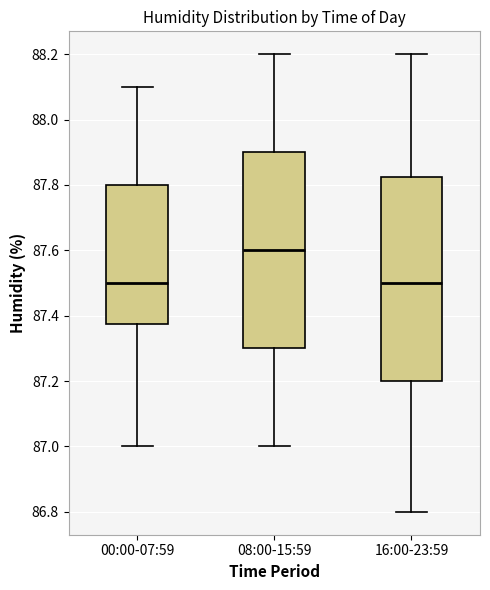

Reading left to right, read every box against the y-axis: the position of its median line, the range the box covers, and the ends of its whiskers. The values are not printed on the chart, so give them approximately, as read against the axis.

00:00-07:59: median 87.50, box 87.38 to 87.80, whiskers 87.00 to 88.10
08:00-15:59: median 87.60, box 87.30 to 87.90, whiskers 87.00 to 88.20
16:00-23:59: median 87.50, box 87.20 to 87.82, whiskers 86.80 to 88.20